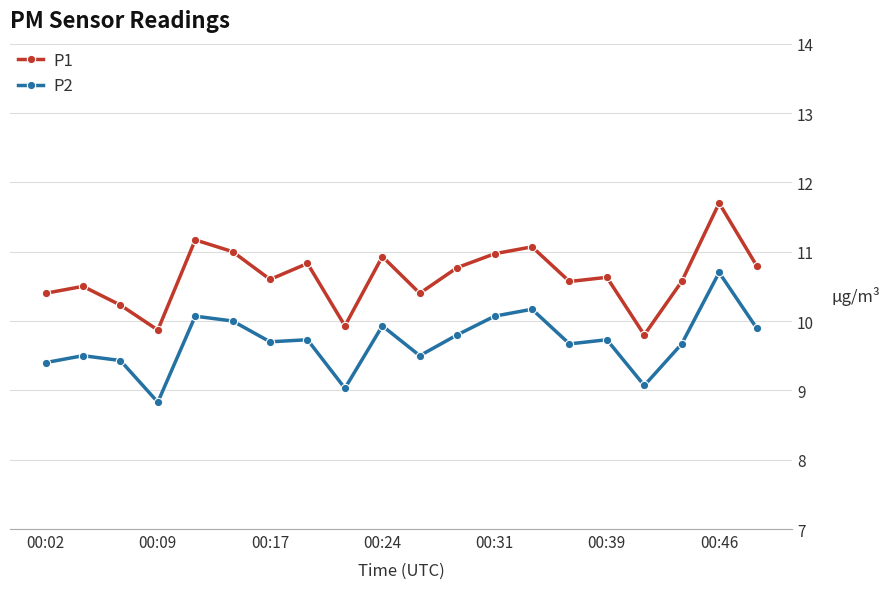

What is the maximum value shown in the chart?

11.7